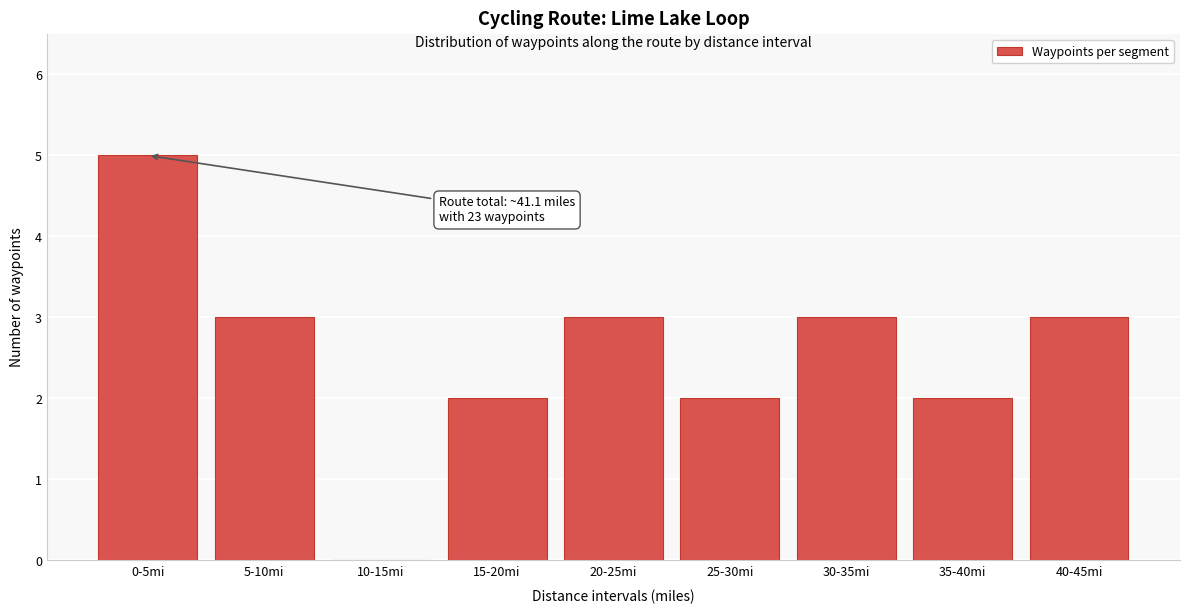

Reading right to left, extract all data points from this chart.

40-45mi=3	35-40mi=2	30-35mi=3	25-30mi=2	20-25mi=3	15-20mi=2	10-15mi=0	5-10mi=3	0-5mi=5